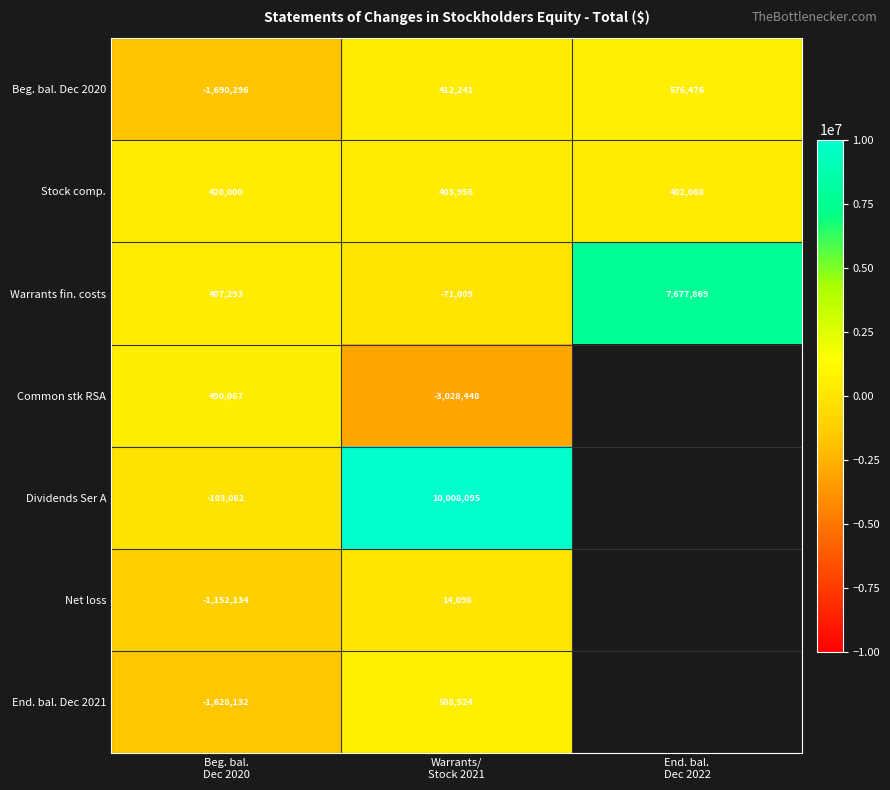

What is the average value of the Warrants fin. costs series?

2671384